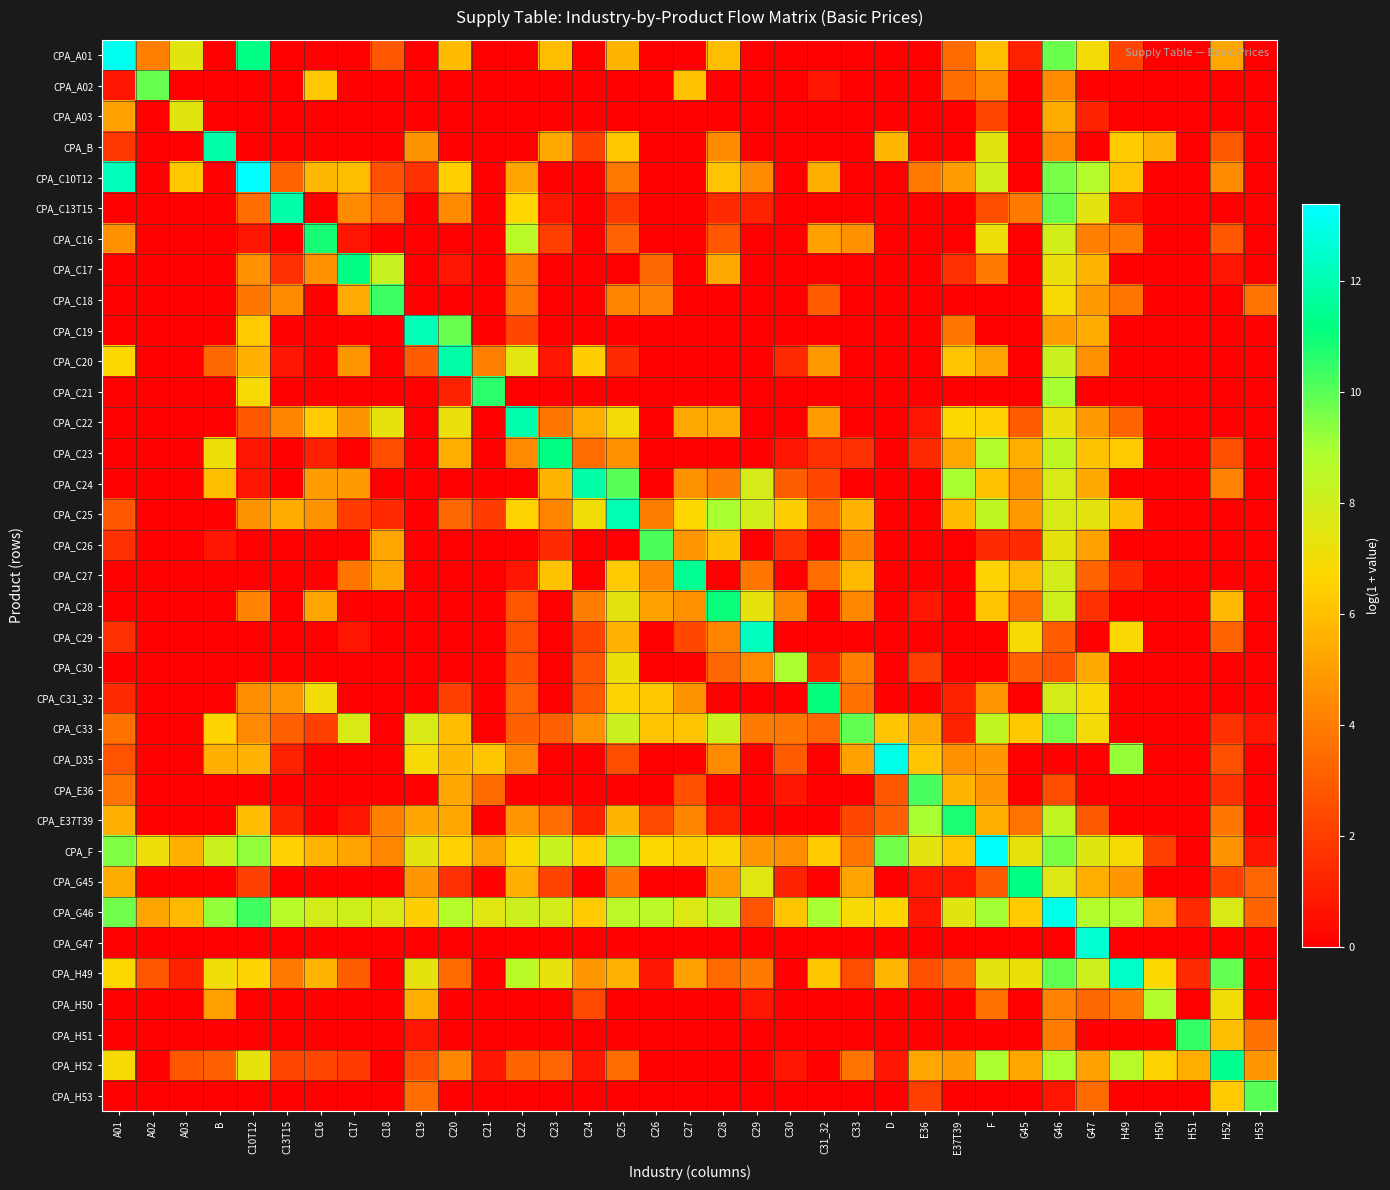

Reading left to right, extract all data points from this chart.

CPA_A01: A01=13.1	A02=4.1	A03=7.5	B=0.0	C10T12=11.3	C13T15=0.0	C16=0.0	C17=0.0	C18=2.8	C19=0.0	C20=5.9	C21=0.0	C22=0.0	C23=5.9	C24=0.0	C25=5.7	C26=0.0	C27=0.0	C28=5.9	C29=0.0	C30=0.0	C31_32=0.0	C33=0.0	D=0.0	E36=0.0	E37T39=3.4	F=5.9	G45=1.1	G46=9.8	G47=7.0	H49=2.2	H50=0.0	H51=0.0	H52=5.3	H53=0.0
CPA_A02: A01=0.7	A02=9.8	A03=0.0	B=0.0	C10T12=0.0	C13T15=0.0	C16=6.3	C17=0.0	C18=0.0	C19=0.0	C20=0.0	C21=0.0	C22=0.0	C23=0.0	C24=0.0	C25=0.0	C26=0.0	C27=6.0	C28=0.0	C29=0.0	C30=0.0	C31_32=0.7	C33=0.0	D=0.0	E36=0.0	E37T39=3.5	F=4.5	G45=0.0	G46=4.5	G47=0.0	H49=0.0	H50=0.0	H51=0.0	H52=0.0	H53=0.0
CPA_A03: A01=5.1	A02=0.0	A03=7.5	B=0.0	C10T12=0.0	C13T15=0.0	C16=0.0	C17=0.0	C18=0.0	C19=0.0	C20=0.0	C21=0.0	C22=0.0	C23=0.0	C24=0.0	C25=0.0	C26=0.0	C27=0.0	C28=0.0	C29=0.0	C30=0.0	C31_32=0.0	C33=0.0	D=0.0	E36=0.0	E37T39=0.0	F=2.3	G45=0.0	G46=5.4	G47=1.1	H49=0.0	H50=0.0	H51=0.0	H52=0.0	H53=0.0
CPA_B: A01=1.8	A02=0.0	A03=0.0	B=11.9	C10T12=0.0	C13T15=0.0	C16=0.0	C17=0.0	C18=0.0	C19=4.7	C20=0.0	C21=0.0	C22=0.0	C23=5.3	C24=2.1	C25=6.2	C26=0.0	C27=0.0	C28=4.4	C29=0.0	C30=0.0	C31_32=0.0	C33=0.0	D=5.8	E36=0.0	E37T39=0.0	F=7.5	G45=0.0	G46=4.5	G47=0.0	H49=6.4	H50=5.6	H51=0.0	H52=2.9	H53=0.0
CPA_C10T12: A01=12.1	A02=0.0	A03=6.3	B=0.0	C10T12=13.4	C13T15=3.2	C16=5.8	C17=5.9	C18=2.6	C19=1.6	C20=6.5	C21=0.0	C22=5.2	C23=0.0	C24=0.0	C25=3.9	C26=0.0	C27=0.0	C28=6.1	C29=4.5	C30=0.0	C31_32=5.6	C33=0.0	D=0.0	E36=3.9	E37T39=5.0	F=8.0	G45=0.0	G46=9.6	G47=8.7	H49=6.1	H50=0.0	H51=0.0	H52=4.5	H53=0.0
CPA_C13T15: A01=0.0	A02=0.0	A03=0.0	B=0.0	C10T12=3.5	C13T15=11.9	C16=0.0	C17=4.4	C18=3.4	C19=0.0	C20=4.4	C21=0.0	C22=6.7	C23=0.7	C24=0.0	C25=1.8	C26=0.0	C27=0.0	C28=1.4	C29=1.1	C30=0.0	C31_32=0.0	C33=0.0	D=0.0	E36=0.0	E37T39=0.0	F=2.5	G45=4.0	G46=9.8	G47=7.4	H49=0.7	H50=0.0	H51=0.0	H52=0.0	H53=0.0
CPA_C16: A01=4.6	A02=0.0	A03=0.0	B=0.0	C10T12=0.7	C13T15=0.0	C16=10.9	C17=0.7	C18=0.0	C19=0.0	C20=0.0	C21=0.0	C22=8.6	C23=2.1	C24=0.0	C25=3.2	C26=0.0	C27=0.0	C28=2.8	C29=0.0	C30=0.0	C31_32=5.1	C33=4.6	D=0.0	E36=0.0	E37T39=0.0	F=7.1	G45=0.0	G46=7.9	G47=4.1	H49=3.9	H50=0.0	H51=0.0	H52=2.8	H53=0.0
CPA_C17: A01=0.0	A02=0.0	A03=0.0	B=0.0	C10T12=4.6	C13T15=1.6	C16=4.6	C17=11.2	C18=8.2	C19=0.0	C20=0.7	C21=0.0	C22=4.0	C23=0.0	C24=0.0	C25=0.0	C26=3.3	C27=0.0	C28=5.3	C29=0.0	C30=0.0	C31_32=0.0	C33=0.0	D=0.0	E36=0.0	E37T39=1.6	F=4.0	G45=0.0	G46=7.2	G47=5.7	H49=0.0	H50=0.0	H51=0.0	H52=0.7	H53=0.0
CPA_C18: A01=0.0	A02=0.0	A03=0.0	B=0.0	C10T12=3.8	C13T15=4.5	C16=0.0	C17=5.4	C18=10.4	C19=0.0	C20=0.0	C21=0.0	C22=3.8	C23=0.0	C24=0.0	C25=4.2	C26=4.2	C27=0.0	C28=0.0	C29=0.0	C30=0.0	C31_32=3.0	C33=0.0	D=0.0	E36=0.0	E37T39=0.0	F=0.0	G45=0.0	G46=6.9	G47=4.9	H49=3.7	H50=0.0	H51=0.0	H52=0.0	H53=3.7
CPA_C19: A01=0.0	A02=0.0	A03=0.0	B=0.0	C10T12=6.3	C13T15=0.0	C16=0.0	C17=0.0	C18=0.0	C19=12.1	C20=9.8	C21=0.0	C22=2.3	C23=0.0	C24=0.0	C25=0.0	C26=0.0	C27=0.0	C28=0.0	C29=0.0	C30=0.0	C31_32=0.0	C33=0.0	D=0.0	E36=0.0	E37T39=3.8	F=0.0	G45=0.0	G46=5.0	G47=5.4	H49=0.0	H50=0.0	H51=0.0	H52=0.0	H53=0.0
CPA_C20: A01=6.7	A02=0.0	A03=0.0	B=3.4	C10T12=5.6	C13T15=0.7	C16=0.0	C17=4.8	C18=0.0	C19=2.9	C20=11.8	C21=4.1	C22=7.5	C23=0.7	C24=6.4	C25=1.4	C26=0.0	C27=0.0	C28=0.0	C29=0.0	C30=1.4	C31_32=4.9	C33=0.0	D=0.0	E36=0.0	E37T39=6.1	F=5.2	G45=0.0	G46=8.2	G47=4.6	H49=0.0	H50=0.0	H51=0.0	H52=0.0	H53=0.0
CPA_C21: A01=0.0	A02=0.0	A03=0.0	B=0.0	C10T12=6.9	C13T15=0.0	C16=0.0	C17=0.0	C18=0.0	C19=0.0	C20=1.1	C21=10.6	C22=0.0	C23=0.0	C24=0.0	C25=0.0	C26=0.0	C27=0.0	C28=0.0	C29=0.0	C30=0.0	C31_32=0.0	C33=0.0	D=0.0	E36=0.0	E37T39=0.0	F=0.0	G45=0.0	G46=9.0	G47=0.0	H49=0.0	H50=0.0	H51=0.0	H52=0.0	H53=0.0
CPA_C22: A01=0.0	A02=0.0	A03=0.0	B=0.0	C10T12=2.8	C13T15=4.2	C16=6.4	C17=4.7	C18=7.3	C19=0.0	C20=7.2	C21=0.0	C22=12.0	C23=3.8	C24=5.5	C25=7.0	C26=0.0	C27=5.4	C28=5.4	C29=0.0	C30=0.0	C31_32=5.0	C33=0.0	D=0.0	E36=0.7	E37T39=6.7	F=6.5	G45=3.0	G46=7.2	G47=4.9	H49=3.2	H50=0.0	H51=0.0	H52=0.0	H53=0.0
CPA_C23: A01=0.0	A02=0.0	A03=0.0	B=7.2	C10T12=0.7	C13T15=0.0	C16=1.1	C17=0.0	C18=2.5	C19=0.0	C20=5.5	C21=0.0	C22=4.4	C23=11.2	C24=3.5	C25=4.6	C26=0.0	C27=0.0	C28=0.0	C29=0.0	C30=0.7	C31_32=1.6	C33=1.6	D=0.0	E36=1.4	E37T39=5.3	F=8.8	G45=5.5	G46=8.4	G47=6.1	H49=6.3	H50=0.0	H51=0.0	H52=2.6	H53=0.0
CPA_C24: A01=0.0	A02=0.0	A03=0.0	B=5.9	C10T12=0.7	C13T15=0.0	C16=5.0	C17=4.9	C18=0.0	C19=0.0	C20=0.0	C21=0.0	C22=0.0	C23=5.7	C24=11.9	C25=10.0	C26=0.0	C27=4.7	C28=4.0	C29=7.8	C30=3.0	C31_32=2.3	C33=0.0	D=0.0	E36=0.0	E37T39=8.9	F=6.0	G45=4.6	G46=7.8	G47=5.4	H49=0.0	H50=0.0	H51=0.0	H52=4.2	H53=0.0
CPA_C25: A01=2.8	A02=0.0	A03=0.0	B=0.0	C10T12=4.7	C13T15=5.4	C16=4.7	C17=1.9	C18=1.4	C19=0.0	C20=3.3	C21=1.9	C22=6.6	C23=4.2	C24=7.0	C25=12.0	C26=4.0	C27=6.7	C28=8.9	C29=7.9	C30=6.4	C31_32=3.5	C33=5.6	D=0.0	E36=0.0	E37T39=5.9	F=8.4	G45=4.9	G46=7.8	G47=7.4	H49=6.0	H50=0.0	H51=0.0	H52=0.0	H53=0.0
CPA_C26: A01=1.6	A02=0.0	A03=0.0	B=0.7	C10T12=0.0	C13T15=0.0	C16=0.0	C17=0.0	C18=5.3	C19=0.0	C20=0.0	C21=0.0	C22=0.0	C23=1.4	C24=0.0	C25=0.0	C26=10.2	C27=4.8	C28=6.1	C29=0.0	C30=1.6	C31_32=0.0	C33=4.1	D=0.0	E36=0.0	E37T39=0.0	F=1.4	G45=1.4	G46=7.4	G47=5.1	H49=0.0	H50=0.0	H51=0.0	H52=0.0	H53=0.0
CPA_C27: A01=0.0	A02=0.0	A03=0.0	B=0.0	C10T12=0.0	C13T15=0.0	C16=0.0	C17=3.7	C18=5.2	C19=0.0	C20=0.0	C21=0.0	C22=0.7	C23=6.1	C24=0.0	C25=6.4	C26=4.4	C27=11.5	C28=0.0	C29=3.7	C30=0.0	C31_32=3.5	C33=5.8	D=0.0	E36=0.0	E37T39=0.0	F=6.6	G45=5.8	G46=7.9	G47=3.2	H49=1.4	H50=0.0	H51=0.0	H52=0.0	H53=0.0
CPA_C28: A01=0.0	A02=0.0	A03=0.0	B=0.0	C10T12=4.2	C13T15=0.0	C16=5.2	C17=0.0	C18=0.0	C19=0.0	C20=0.0	C21=0.0	C22=2.8	C23=0.0	C24=4.0	C25=7.4	C26=5.1	C27=4.6	C28=11.0	C29=7.3	C30=4.3	C31_32=0.0	C33=4.3	D=0.0	E36=0.7	E37T39=0.0	F=6.1	G45=3.5	G46=8.0	G47=1.6	H49=0.0	H50=0.0	H51=0.0	H52=5.8	H53=0.0
CPA_C29: A01=1.6	A02=0.0	A03=0.0	B=0.0	C10T12=0.0	C13T15=0.0	C16=0.0	C17=0.7	C18=0.0	C19=0.0	C20=0.0	C21=0.0	C22=2.6	C23=0.0	C24=2.2	C25=5.6	C26=0.0	C27=2.3	C28=4.3	C29=12.2	C30=0.0	C31_32=0.0	C33=0.0	D=0.0	E36=0.0	E37T39=0.0	F=0.0	G45=6.9	G46=3.0	G47=0.0	H49=6.8	H50=0.0	H51=0.0	H52=3.2	H53=0.0
CPA_C30: A01=0.0	A02=0.0	A03=0.0	B=0.0	C10T12=0.0	C13T15=0.0	C16=0.0	C17=0.0	C18=0.0	C19=0.0	C20=0.0	C21=0.0	C22=2.6	C23=0.0	C24=2.7	C25=7.2	C26=0.0	C27=0.0	C28=3.4	C29=4.4	C30=8.9	C31_32=1.1	C33=4.1	D=0.0	E36=2.1	E37T39=0.0	F=0.0	G45=3.1	G46=2.6	G47=5.3	H49=0.0	H50=0.0	H51=0.0	H52=0.0	H53=0.0
CPA_C31_32: A01=1.4	A02=0.0	A03=0.0	B=0.0	C10T12=4.5	C13T15=4.8	C16=7.0	C17=0.0	C18=0.0	C19=0.0	C20=2.1	C21=0.0	C22=3.2	C23=0.0	C24=2.8	C25=6.6	C26=6.2	C27=4.7	C28=0.0	C29=0.0	C30=0.0	C31_32=11.1	C33=3.6	D=0.0	E36=0.0	E37T39=1.1	F=4.9	G45=0.0	G46=7.9	G47=6.8	H49=0.0	H50=0.0	H51=0.0	H52=0.0	H53=0.0
CPA_C33: A01=3.7	A02=0.0	A03=0.0	B=6.6	C10T12=4.4	C13T15=3.1	C16=2.1	C17=7.7	C18=0.0	C19=7.7	C20=5.9	C21=0.0	C22=3.1	C23=3.1	C24=4.7	C25=8.2	C26=6.1	C27=6.1	C28=8.1	C29=3.9	C30=3.8	C31_32=3.3	C33=9.9	D=6.2	E36=5.3	E37T39=1.1	F=8.3	G45=6.3	G46=9.6	G47=7.0	H49=0.0	H50=0.0	H51=0.0	H52=1.6	H53=0.7
CPA_D35: A01=2.7	A02=0.0	A03=0.0	B=5.5	C10T12=5.6	C13T15=1.1	C16=0.0	C17=0.0	C18=0.0	C19=6.9	C20=5.8	C21=6.2	C22=4.3	C23=0.0	C24=0.0	C25=2.5	C26=0.0	C27=0.0	C28=4.4	C29=0.0	C30=2.9	C31_32=0.0	C33=5.1	D=13.0	E36=6.2	E37T39=4.6	F=4.8	G45=0.0	G46=0.0	G47=0.0	H49=9.2	H50=0.0	H51=0.0	H52=2.6	H53=0.0
CPA_E36: A01=3.7	A02=0.0	A03=0.0	B=0.0	C10T12=0.0	C13T15=0.0	C16=0.0	C17=0.0	C18=0.0	C19=0.0	C20=5.3	C21=3.4	C22=0.0	C23=0.0	C24=0.0	C25=0.0	C26=0.0	C27=2.6	C28=0.0	C29=0.0	C30=0.7	C31_32=0.0	C33=0.0	D=2.8	E36=10.2	E37T39=5.7	F=4.9	G45=0.0	G46=2.5	G47=0.0	H49=0.0	H50=0.0	H51=0.0	H52=1.6	H53=0.0
CPA_E37T39: A01=5.5	A02=0.0	A03=0.0	B=0.0	C10T12=5.9	C13T15=1.1	C16=0.0	C17=0.7	C18=4.1	C19=5.2	C20=5.3	C21=0.0	C22=4.8	C23=3.5	C24=1.1	C25=5.7	C26=2.4	C27=4.3	C28=1.1	C29=0.0	C30=0.0	C31_32=0.0	C33=2.3	D=3.1	E36=9.0	E37T39=10.8	F=5.5	G45=3.7	G46=8.3	G47=2.9	H49=0.0	H50=0.0	H51=0.0	H52=3.8	H53=0.0
CPA_F: A01=9.5	A02=7.2	A03=5.6	B=8.2	C10T12=9.3	C13T15=6.5	C16=5.7	C17=5.2	C18=4.3	C19=7.4	C20=6.5	C21=5.2	C22=6.7	C23=8.2	C24=6.5	C25=9.2	C26=6.8	C27=6.4	C28=6.8	C29=4.8	C30=4.6	C31_32=6.3	C33=3.8	D=9.7	E36=7.4	E37T39=6.2	F=13.3	G45=7.3	G46=9.5	G47=7.6	H49=6.9	H50=2.1	H51=0.0	H52=4.7	H53=0.7
CPA_G45: A01=5.4	A02=0.0	A03=0.0	B=0.0	C10T12=2.1	C13T15=0.0	C16=0.0	C17=0.0	C18=0.0	C19=4.8	C20=1.6	C21=0.0	C22=5.6	C23=2.2	C24=0.0	C25=3.8	C26=0.0	C27=0.0	C28=5.0	C29=7.5	C30=1.1	C31_32=0.0	C33=5.2	D=0.0	E36=0.7	E37T39=0.7	F=2.9	G45=11.2	G46=7.6	G47=5.5	H49=4.8	H50=0.0	H51=0.0	H52=2.1	H53=3.3
CPA_G46: A01=9.7	A02=5.2	A03=5.8	B=9.2	C10T12=10.3	C13T15=8.6	C16=7.9	C17=8.1	C18=7.7	C19=6.4	C20=8.7	C21=7.5	C22=8.1	C23=7.9	C24=6.3	C25=8.6	C26=8.6	C27=7.6	C28=8.4	C29=2.7	C30=6.2	C31_32=9.0	C33=6.9	D=6.7	E36=0.7	E37T39=7.5	F=9.1	G45=6.3	G46=13.0	G47=8.8	H49=8.8	H50=5.4	H51=1.4	H52=7.8	H53=3.2
CPA_G47: A01=0.0	A02=0.0	A03=0.0	B=0.0	C10T12=0.0	C13T15=0.0	C16=0.0	C17=0.0	C18=0.0	C19=0.0	C20=0.0	C21=0.0	C22=0.0	C23=0.0	C24=0.0	C25=0.0	C26=0.0	C27=0.0	C28=0.0	C29=0.0	C30=0.0	C31_32=0.0	C33=0.0	D=0.0	E36=0.0	E37T39=0.0	F=0.0	G45=0.0	G46=0.0	G47=12.6	H49=0.0	H50=0.0	H51=0.0	H52=0.0	H53=0.0
CPA_H49: A01=6.7	A02=2.8	A03=1.1	B=7.1	C10T12=6.6	C13T15=3.9	C16=5.6	C17=3.0	C18=0.0	C19=7.4	C20=3.4	C21=0.0	C22=8.6	C23=7.3	C24=4.9	C25=5.6	C26=0.7	C27=5.1	C28=3.4	C29=3.9	C30=0.0	C31_32=6.2	C33=2.5	D=5.7	E36=2.6	E37T39=3.5	F=7.4	G45=7.2	G46=9.9	G47=8.1	H49=12.4	H50=6.7	H51=1.4	H52=9.9	H53=0.0
CPA_H50: A01=0.0	A02=0.0	A03=0.0	B=5.1	C10T12=0.0	C13T15=0.0	C16=0.0	C17=0.0	C18=0.0	C19=5.5	C20=0.0	C21=0.0	C22=0.0	C23=0.0	C24=2.4	C25=0.0	C26=0.0	C27=0.0	C28=0.0	C29=0.7	C30=0.0	C31_32=0.0	C33=0.0	D=0.0	E36=0.0	E37T39=0.0	F=3.6	G45=0.0	G46=4.2	G47=3.3	H49=4.0	H50=8.8	H51=0.0	H52=7.0	H53=0.0
CPA_H51: A01=0.0	A02=0.0	A03=0.0	B=0.0	C10T12=0.0	C13T15=0.0	C16=0.0	C17=0.0	C18=0.0	C19=0.7	C20=0.0	C21=0.0	C22=0.0	C23=0.0	C24=0.0	C25=0.0	C26=0.0	C27=0.0	C28=0.0	C29=0.0	C30=0.0	C31_32=0.0	C33=0.0	D=0.0	E36=0.0	E37T39=0.0	F=0.0	G45=0.0	G46=4.0	G47=0.0	H49=0.0	H50=0.0	H51=10.5	H52=6.0	H53=3.7
CPA_H52: A01=6.9	A02=0.0	A03=2.8	B=3.1	C10T12=7.3	C13T15=2.3	C16=2.3	C17=1.9	C18=0.0	C19=2.6	C20=4.4	C21=0.7	C22=3.2	C23=3.3	C24=0.7	C25=3.5	C26=0.0	C27=0.0	C28=0.0	C29=0.0	C30=0.7	C31_32=0.0	C33=3.7	D=0.7	E36=5.3	E37T39=4.9	F=8.9	G45=5.2	G46=8.9	G47=5.1	H49=8.6	H50=6.6	H51=5.5	H52=11.4	H53=4.8
CPA_H53: A01=0.0	A02=0.0	A03=0.0	B=0.0	C10T12=0.0	C13T15=0.0	C16=0.0	C17=0.0	C18=0.0	C19=3.5	C20=0.0	C21=0.0	C22=0.0	C23=0.0	C24=0.0	C25=0.0	C26=0.0	C27=0.0	C28=0.0	C29=0.0	C30=0.0	C31_32=0.0	C33=0.0	D=0.0	E36=2.1	E37T39=0.0	F=0.0	G45=0.0	G46=0.7	G47=3.4	H49=0.0	H50=0.0	H51=0.0	H52=6.3	H53=10.0